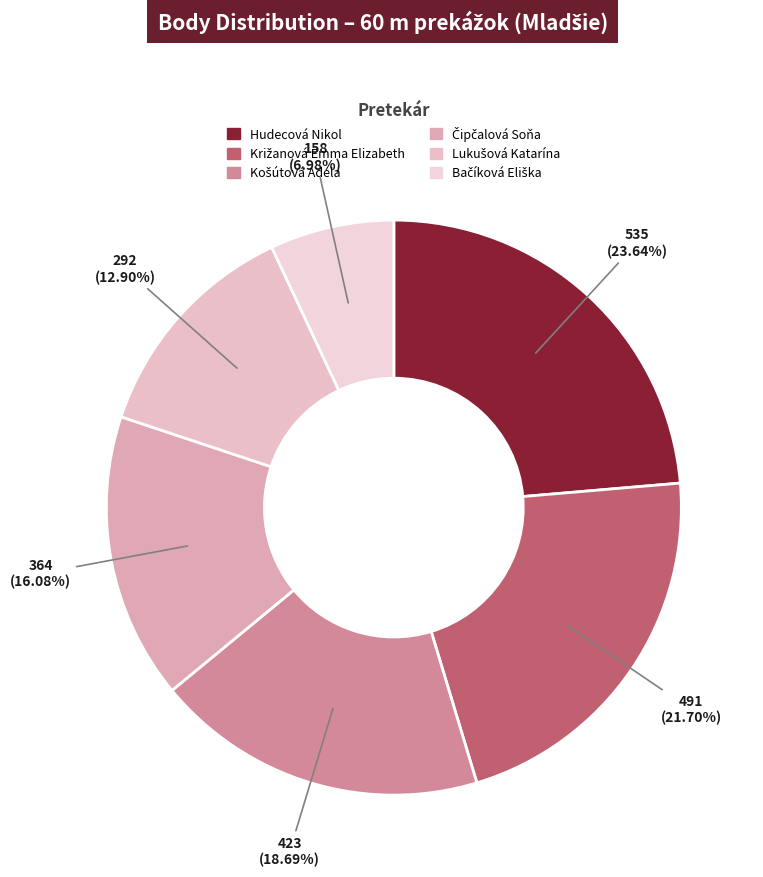

Between Košútová Adela and Čipčalová Soňa, which is larger?

Košútová Adela